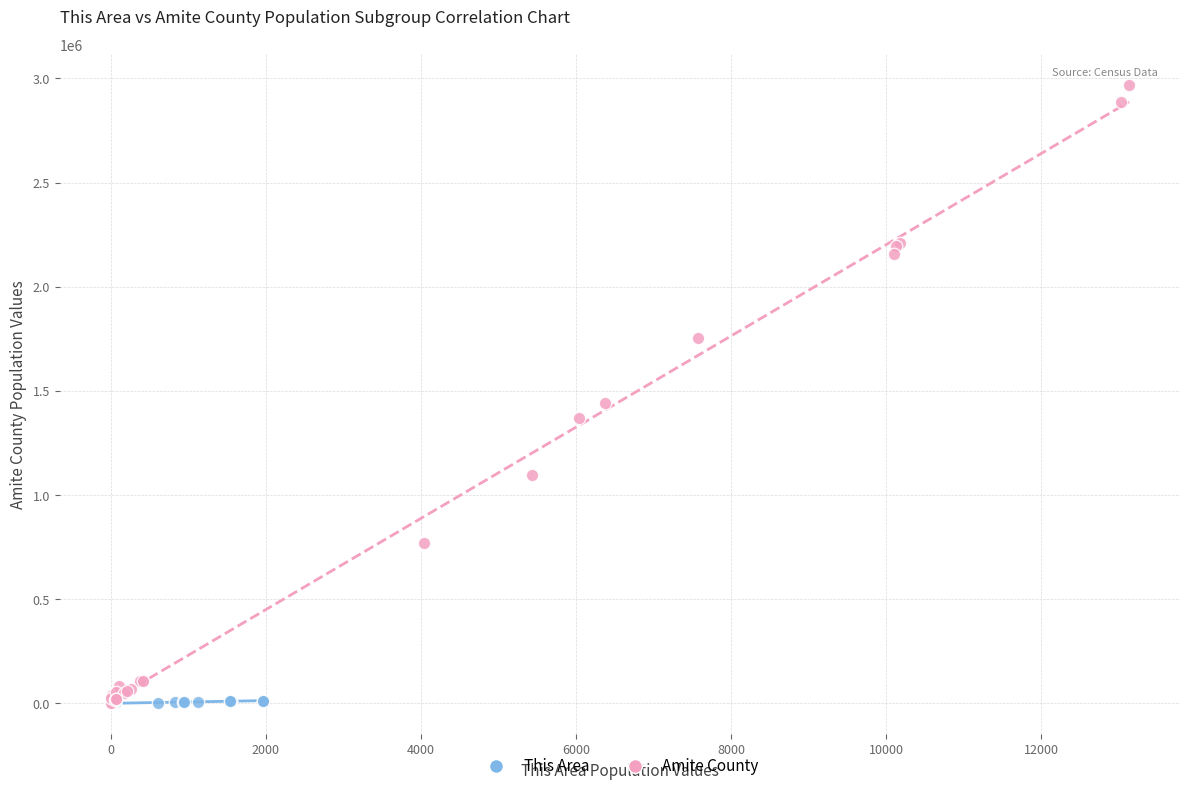

Which series reaches the maximum Y coordinate?

Amite County